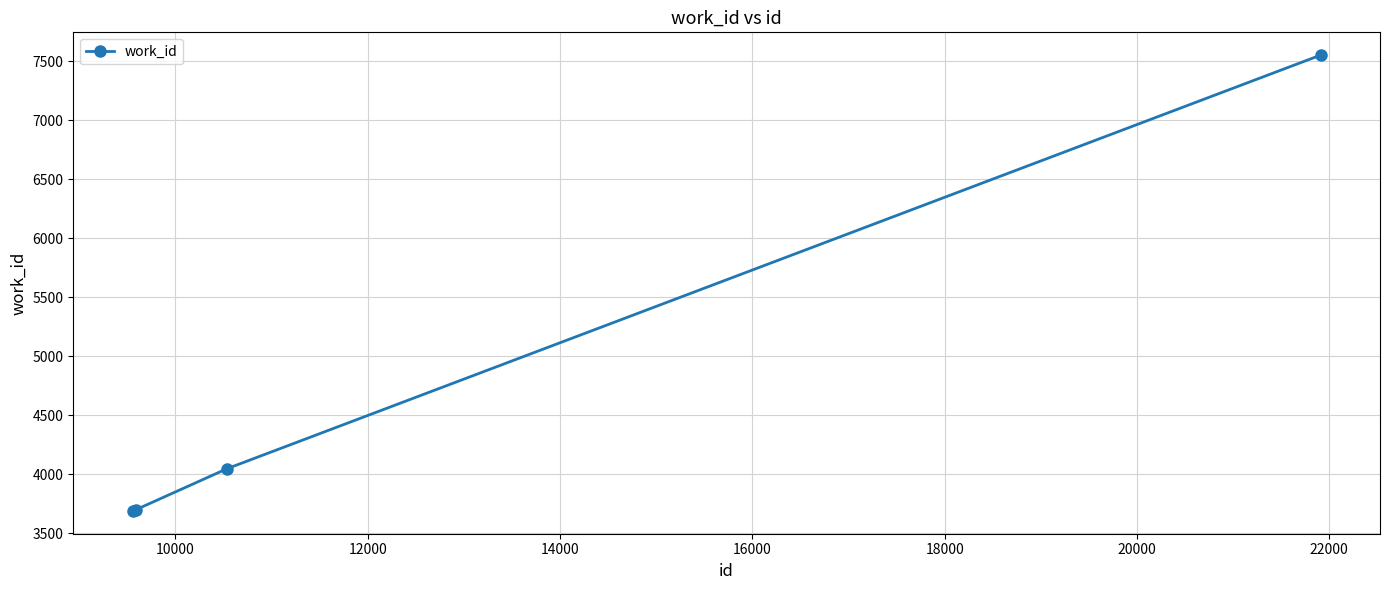

What is the difference between the maximum and minimum values?

3861